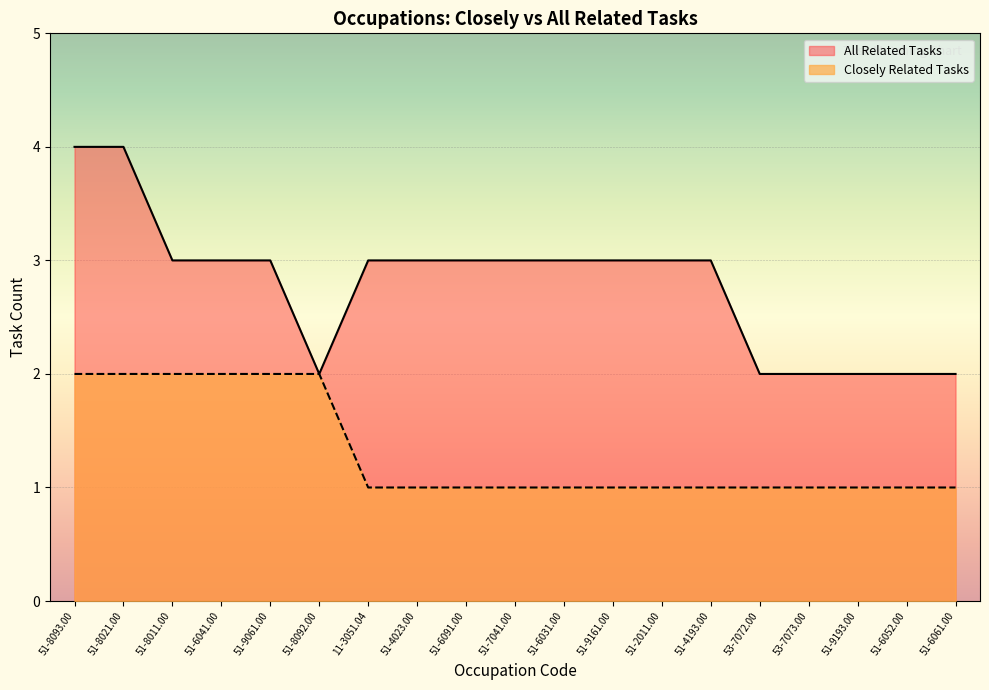

Which series has the widest spread of values?

All Related Tasks